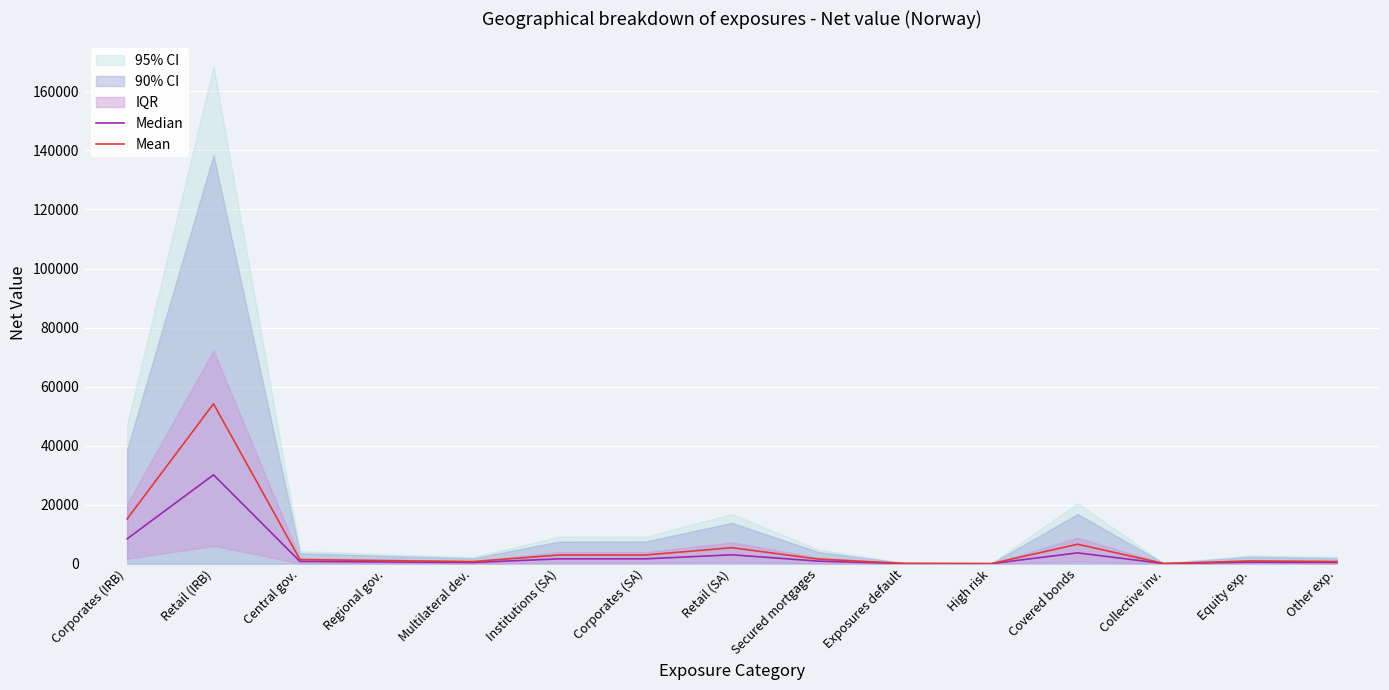

Is it true that Mean equals 855.2 at Corporates (SA)?

False